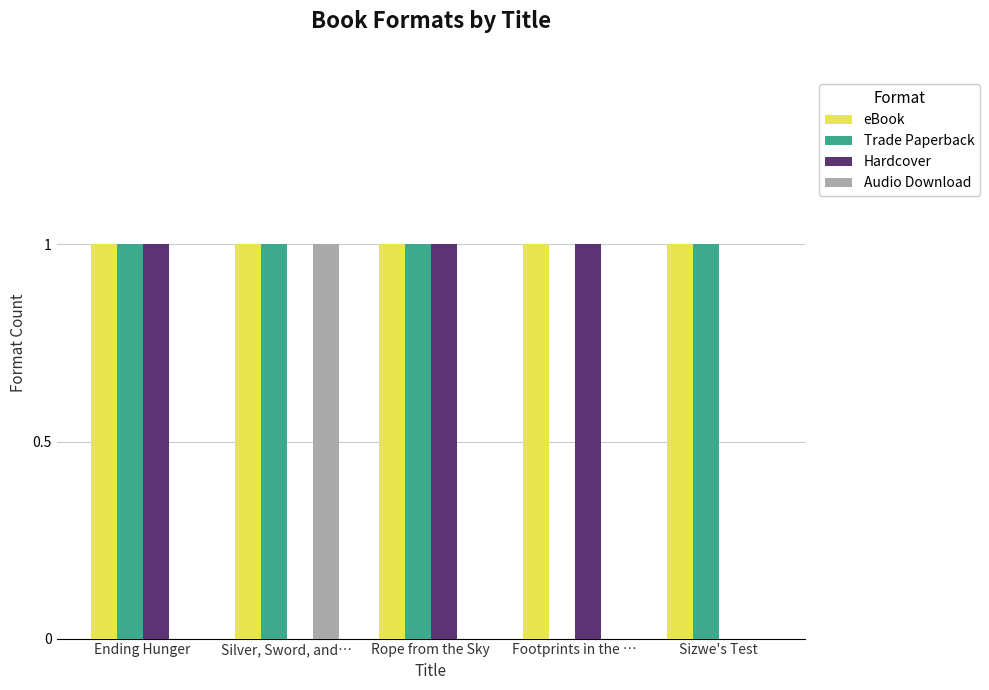

What is the sum of all Hardcover values?

3